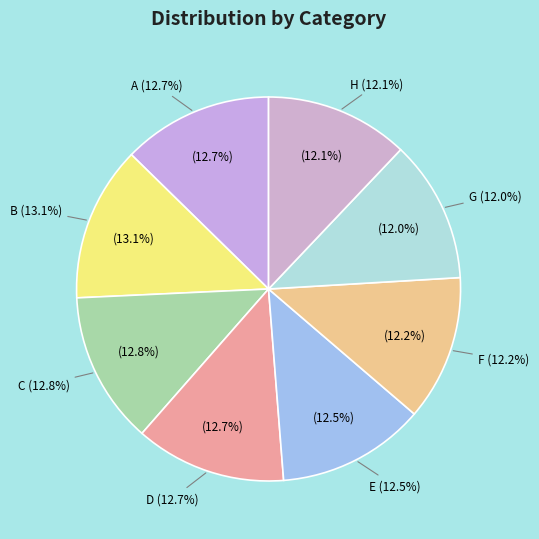

True or false: D accounts for 13% of the total.

True